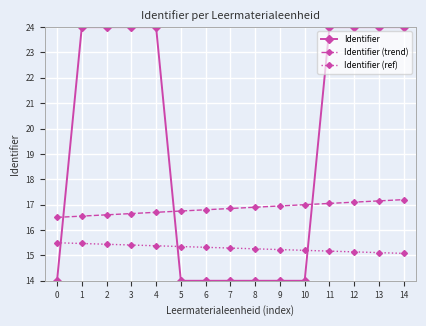

Does the chart display data point markers on the line(s)?

Yes